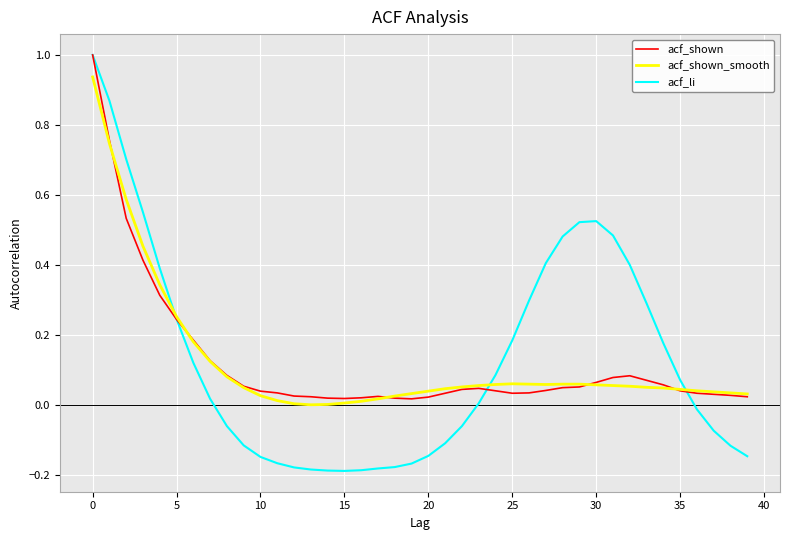

What is the maximum value shown in the chart?

1.0